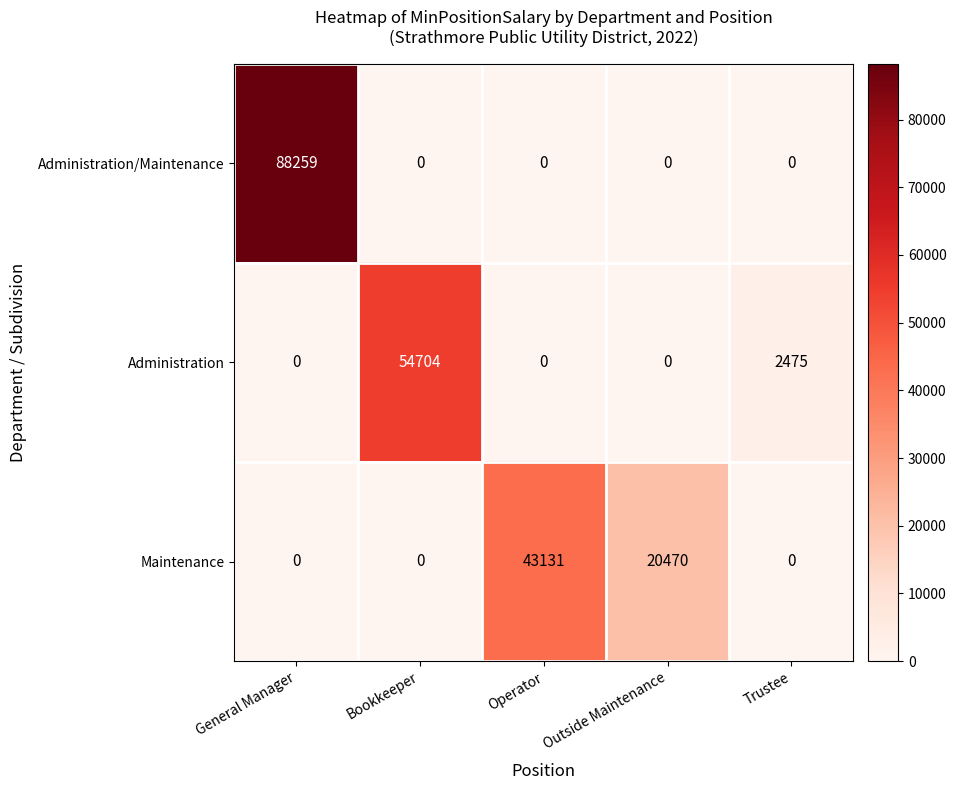

What is the difference between the Administration values at Trustee and Outside Maintenance?

2475